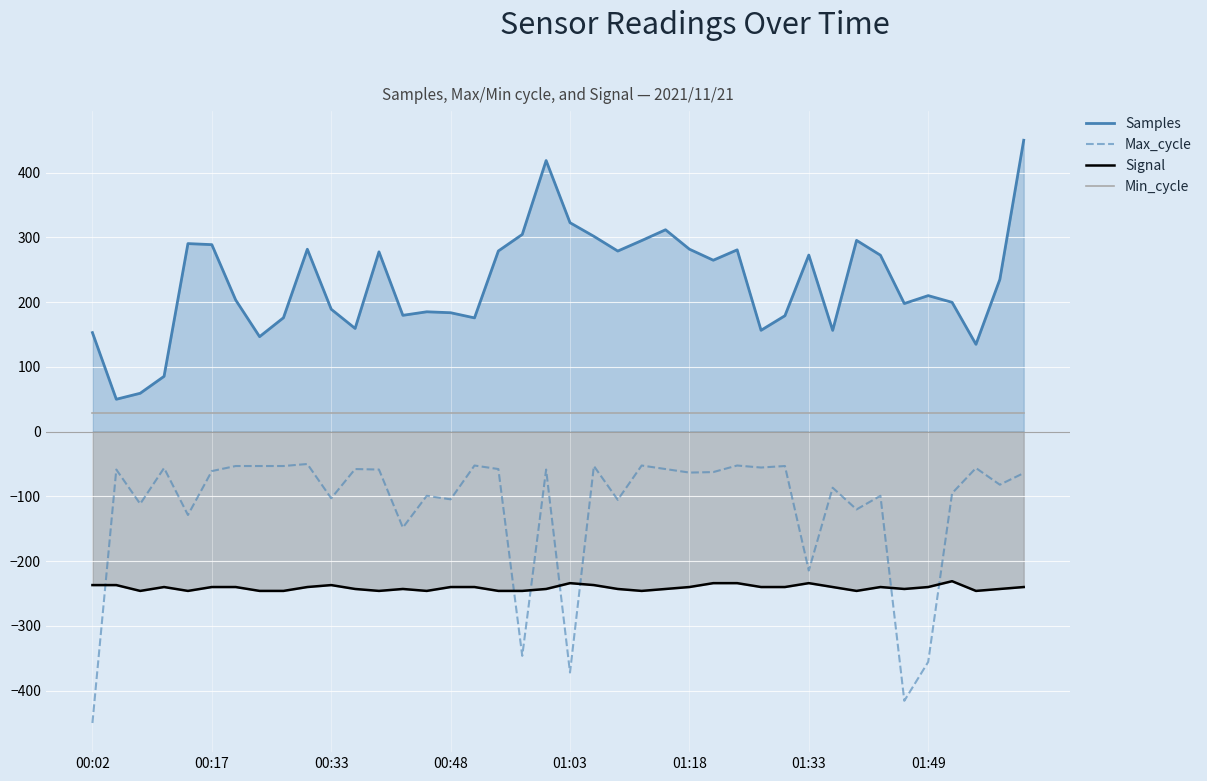

What are all the series names shown in the legend?

Samples, Max_cycle, Signal, Min_cycle